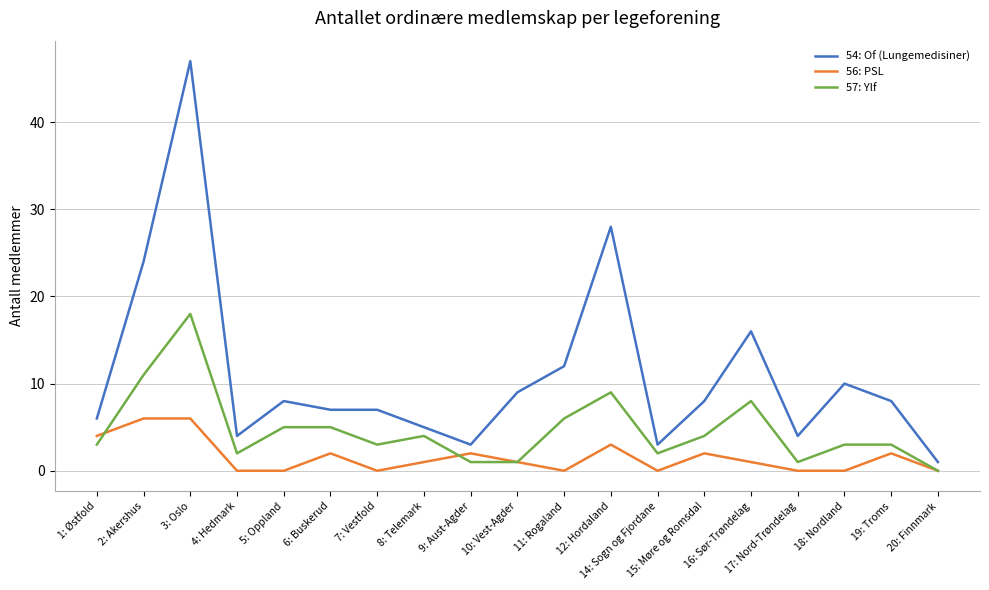

What is the difference between the maximum and minimum values in the 57: Ylf series?

18